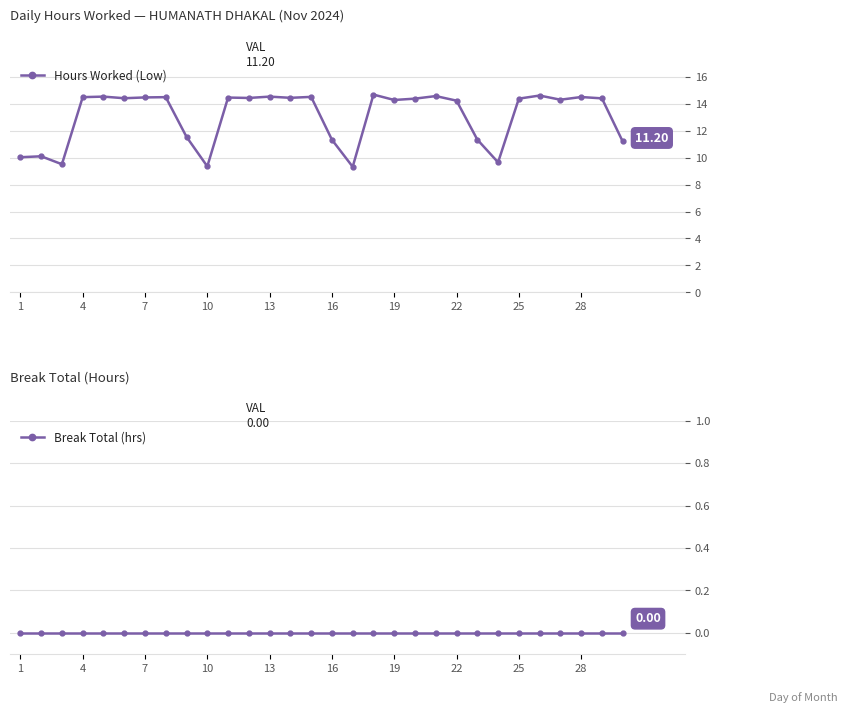

True or false: Break Total (hrs) and Hours Worked (Low) intersect in this chart.

False